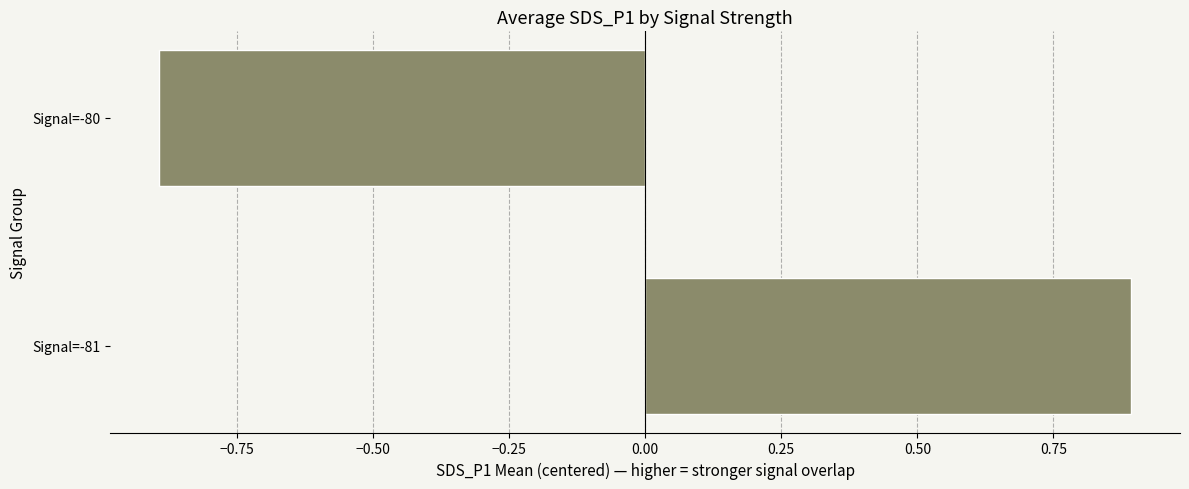

Rank the categories by value from highest to lowest.

Signal=-81, Signal=-80